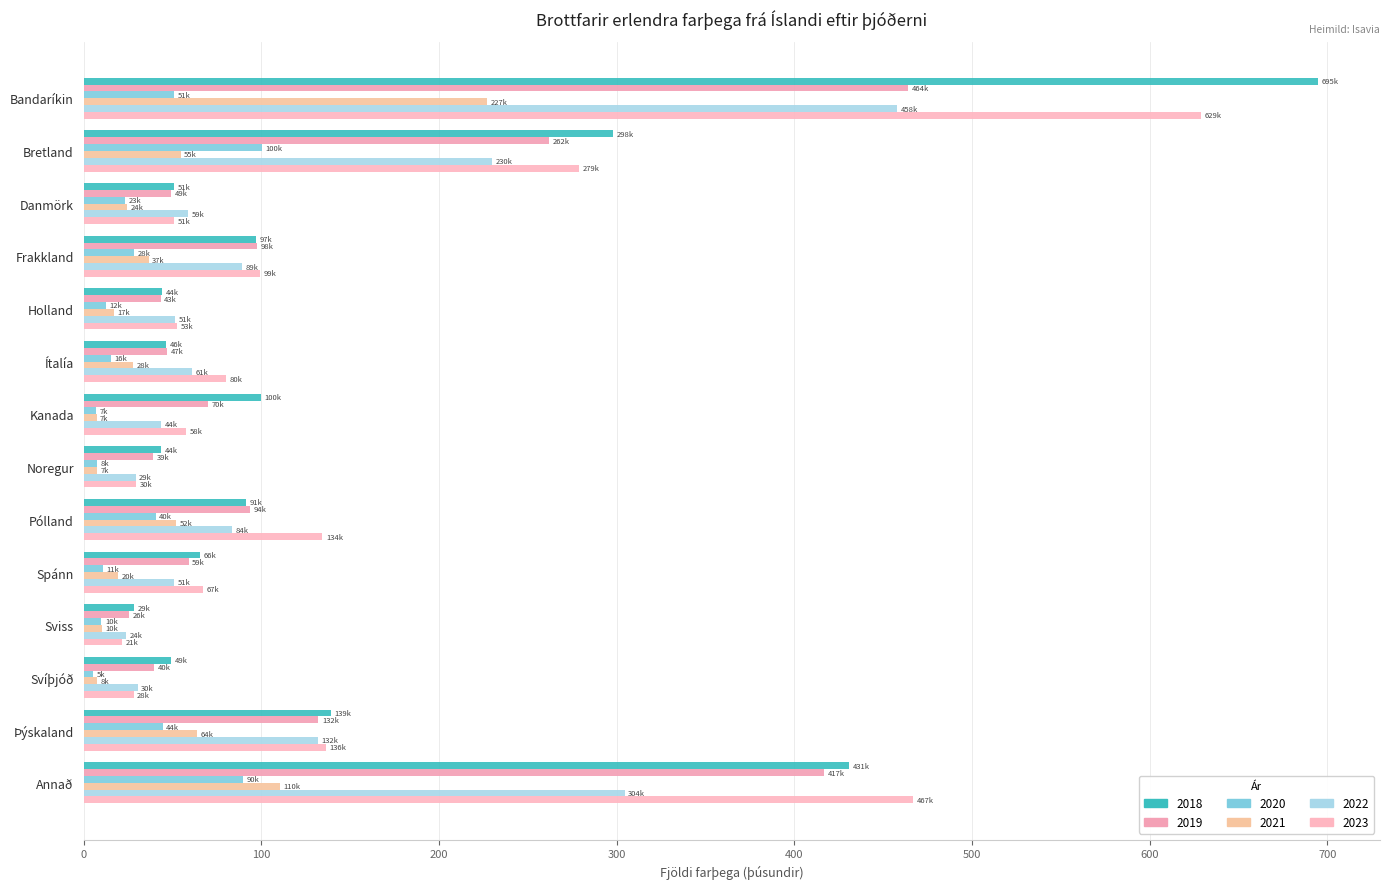

How many values in the 2020 series exceed 23?

7